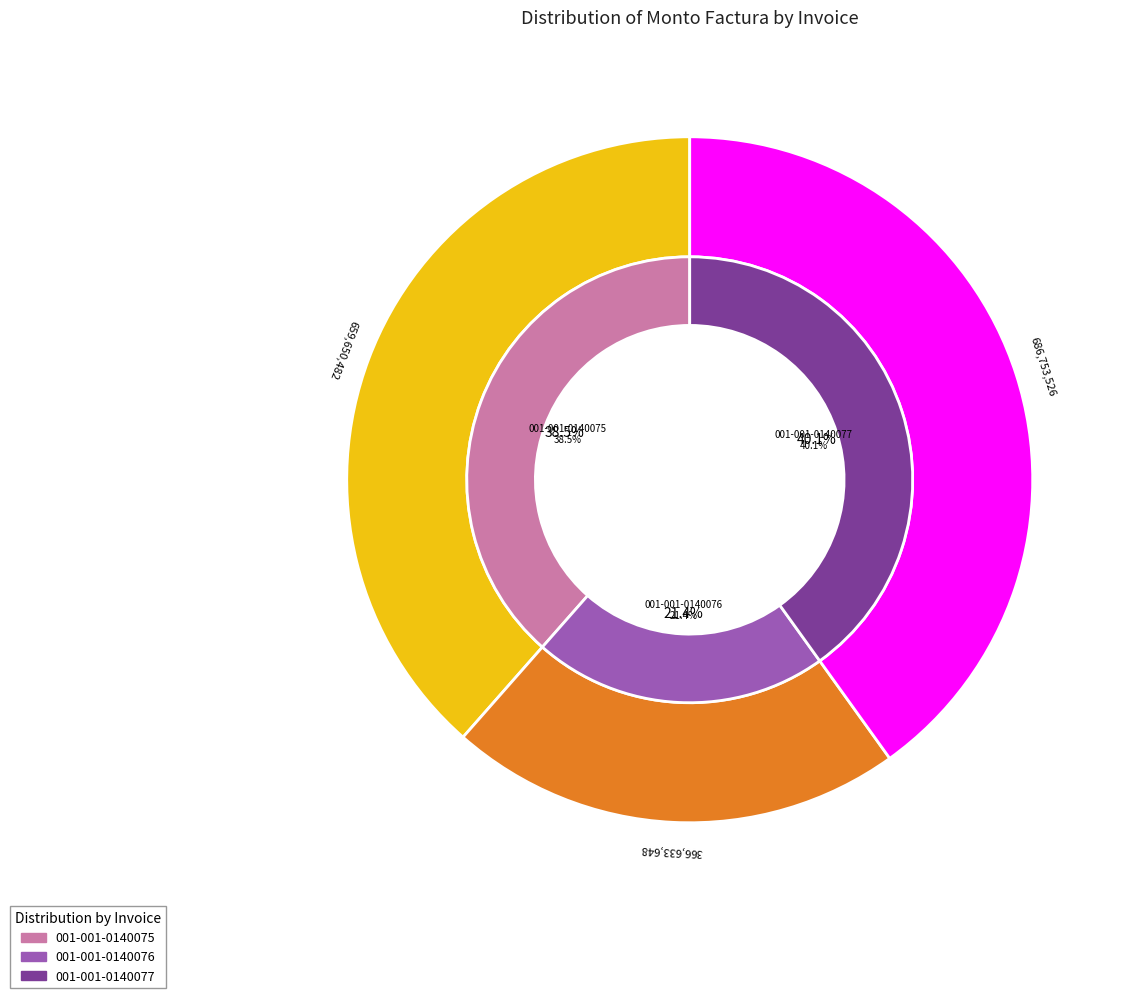

Is there any slice that represents more than half of the pie?

No